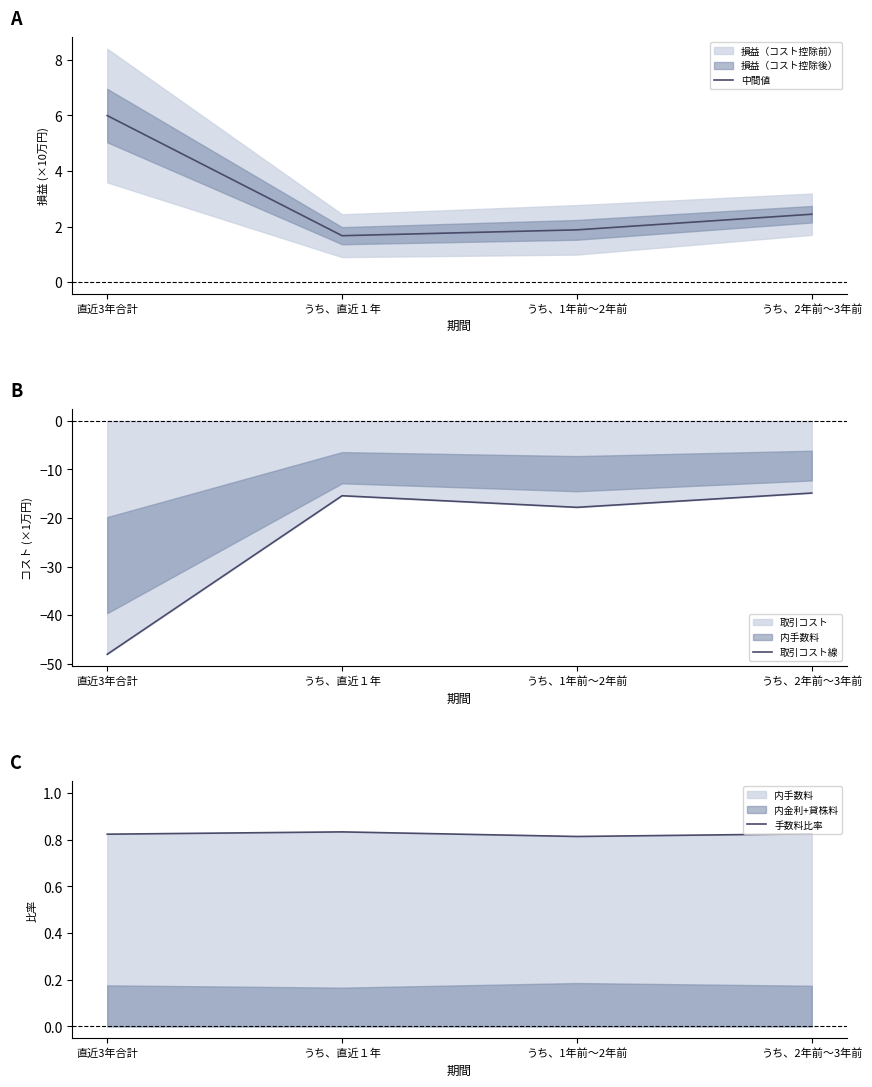

Which category has the highest value in the 中間値 series?

直近3年合計